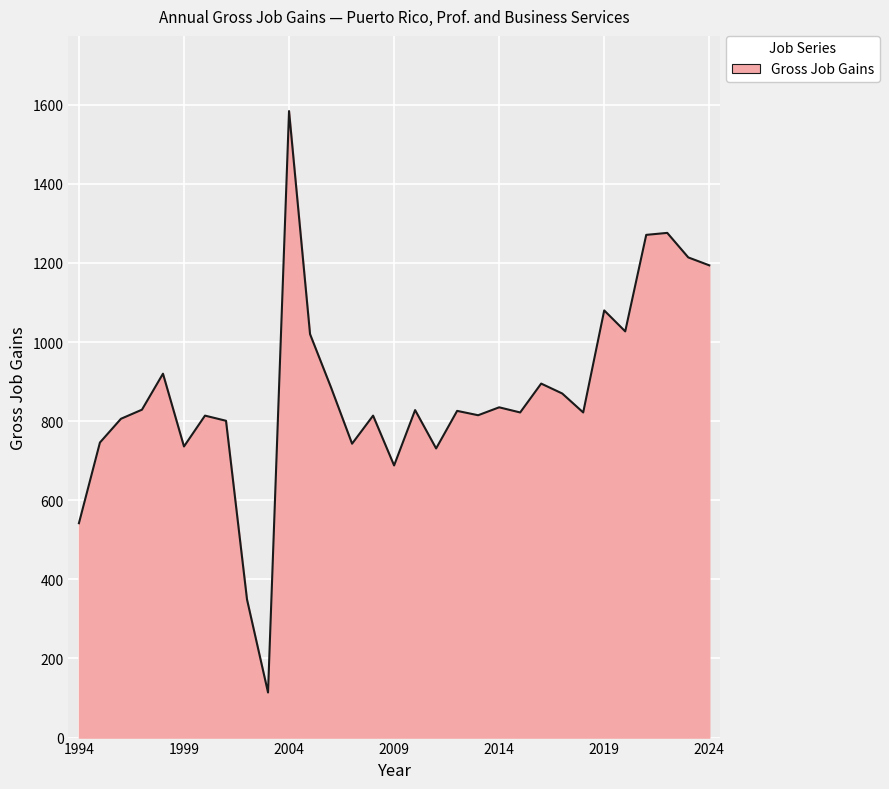

What is the smallest value displayed?

114